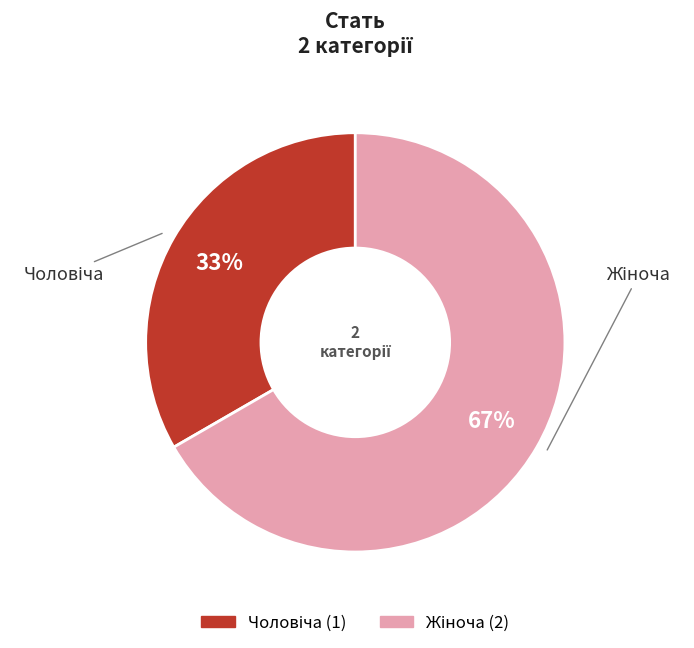

To the nearest percent, what is the average slice percentage?

50%